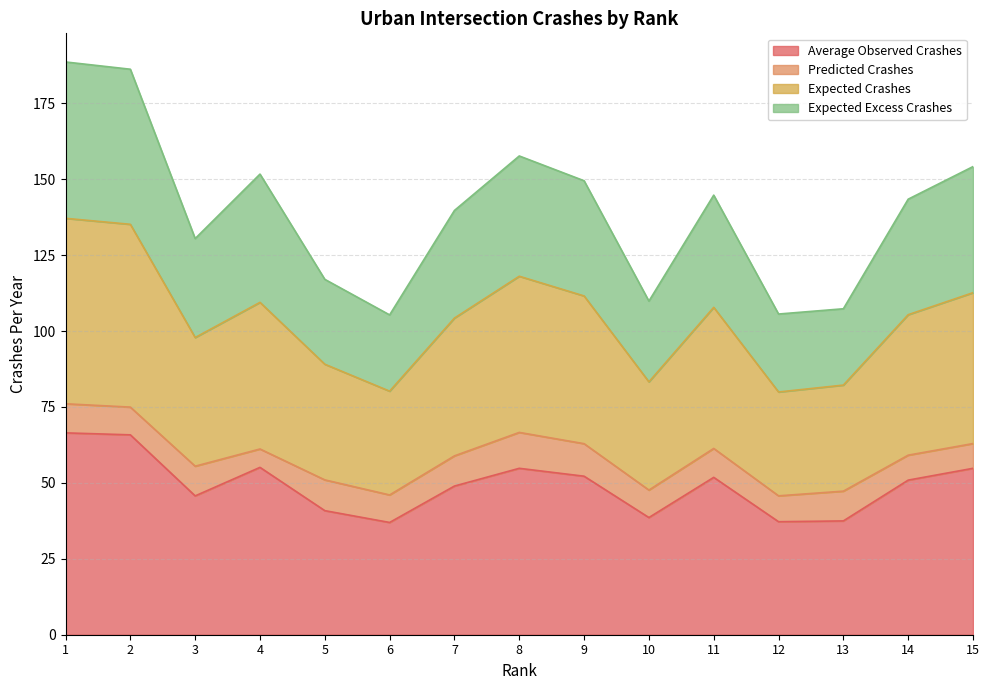

Read the Average Observed Crashes value at 2.

65.8